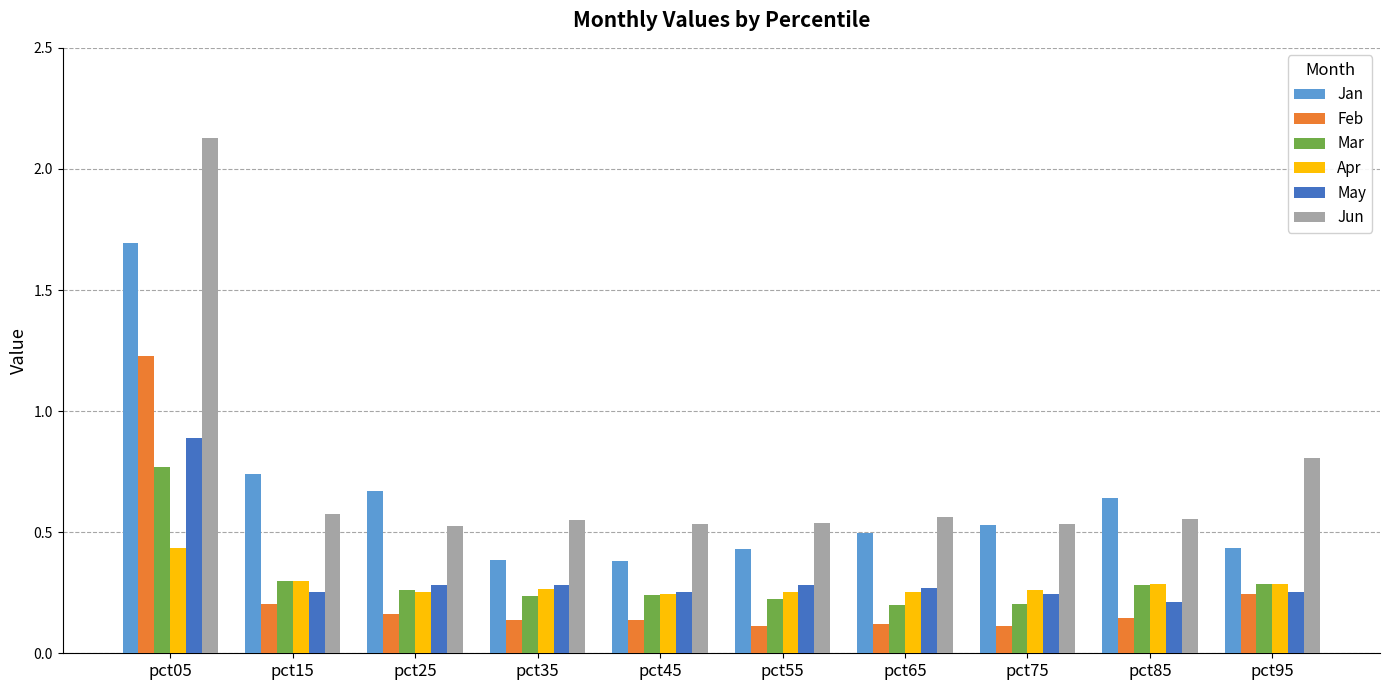

What is the difference between the maximum and second lowest values in the Jan series?

1.3